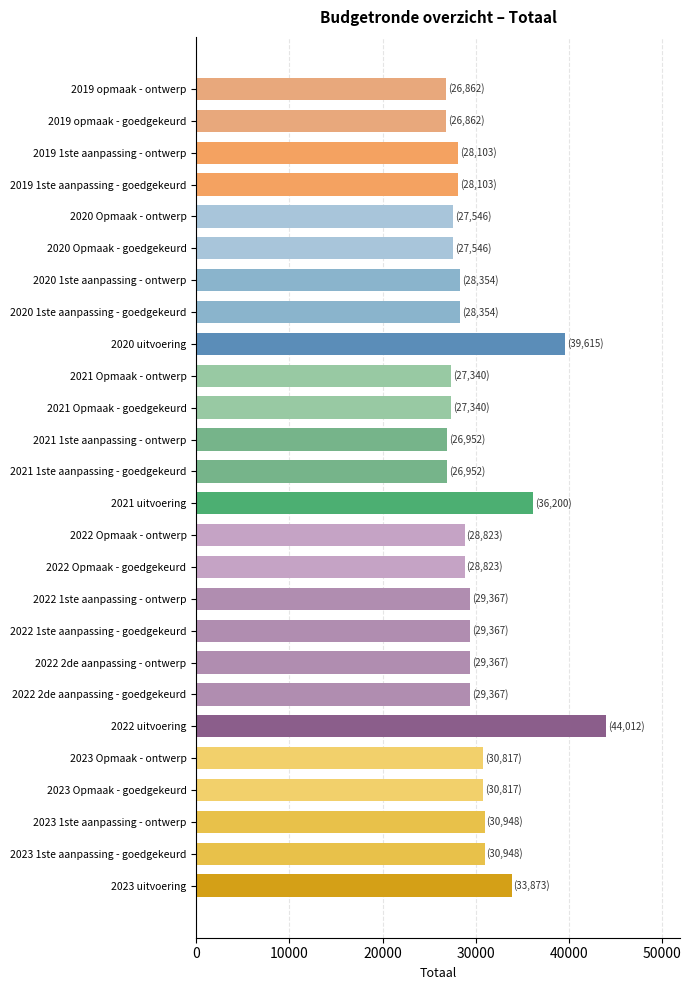

What is the difference between the maximum and second lowest values?

17150